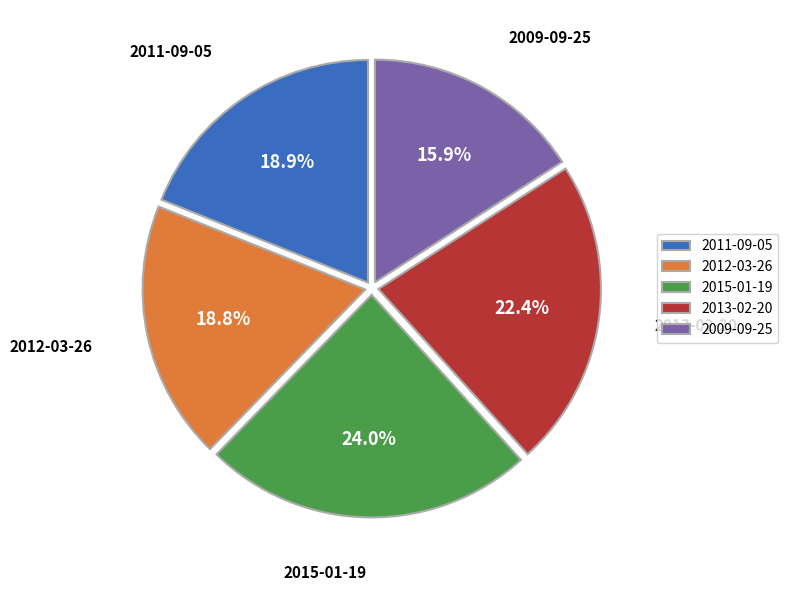

How many segments does this pie chart have?

5